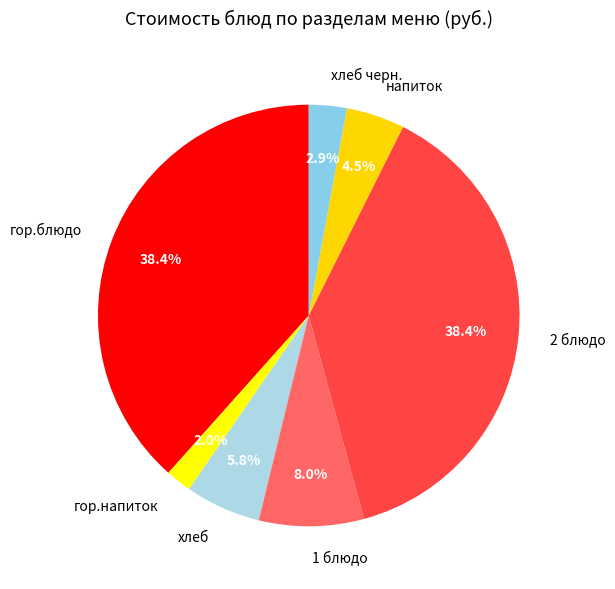

Approximately how many times larger is the value at гор.напиток compared to хлеб черн.?

0.7